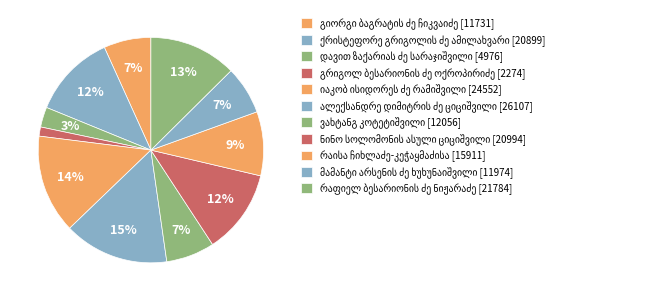

What percentage is the ქრისტეფორე გრიგოლის ძე ამილახვარი slice, to the nearest percent?

12%